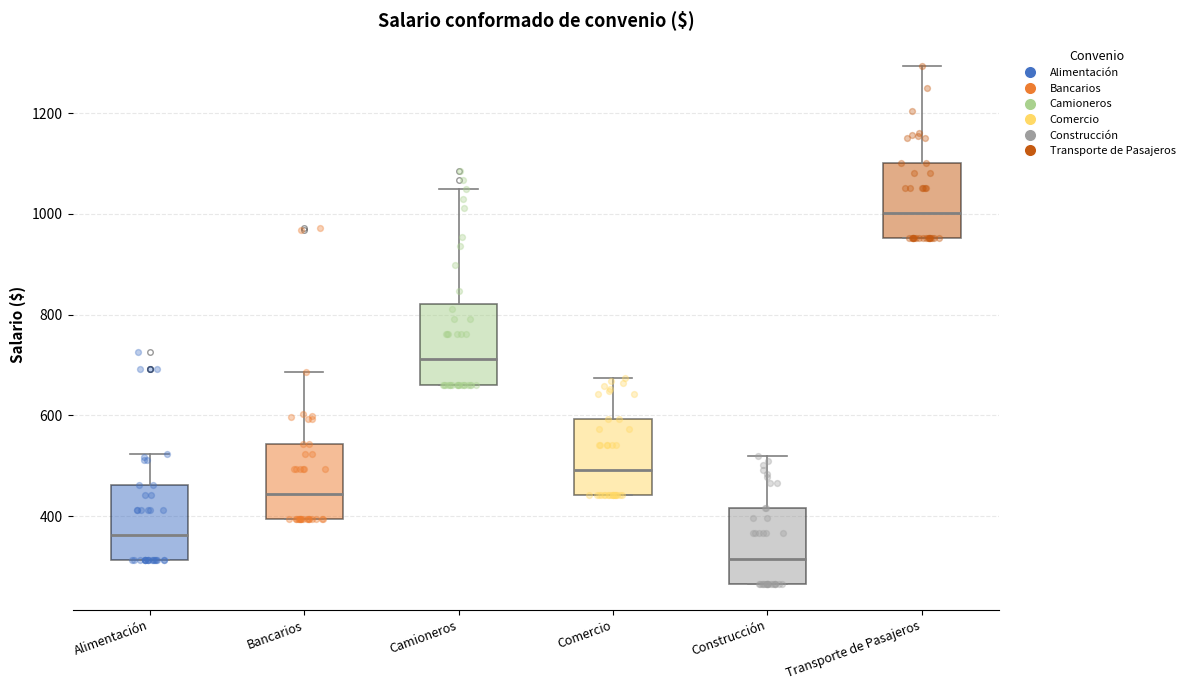

Where does the upper whisker of the box for Transporte de Pasajeros end on the y-axis? The values are not printed on the chart, so give them approximately, as read against the axis.

1300